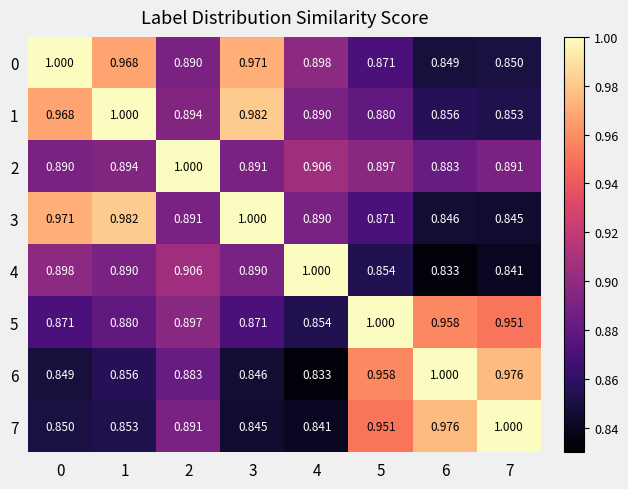

What is the greatest value displayed?

1.0